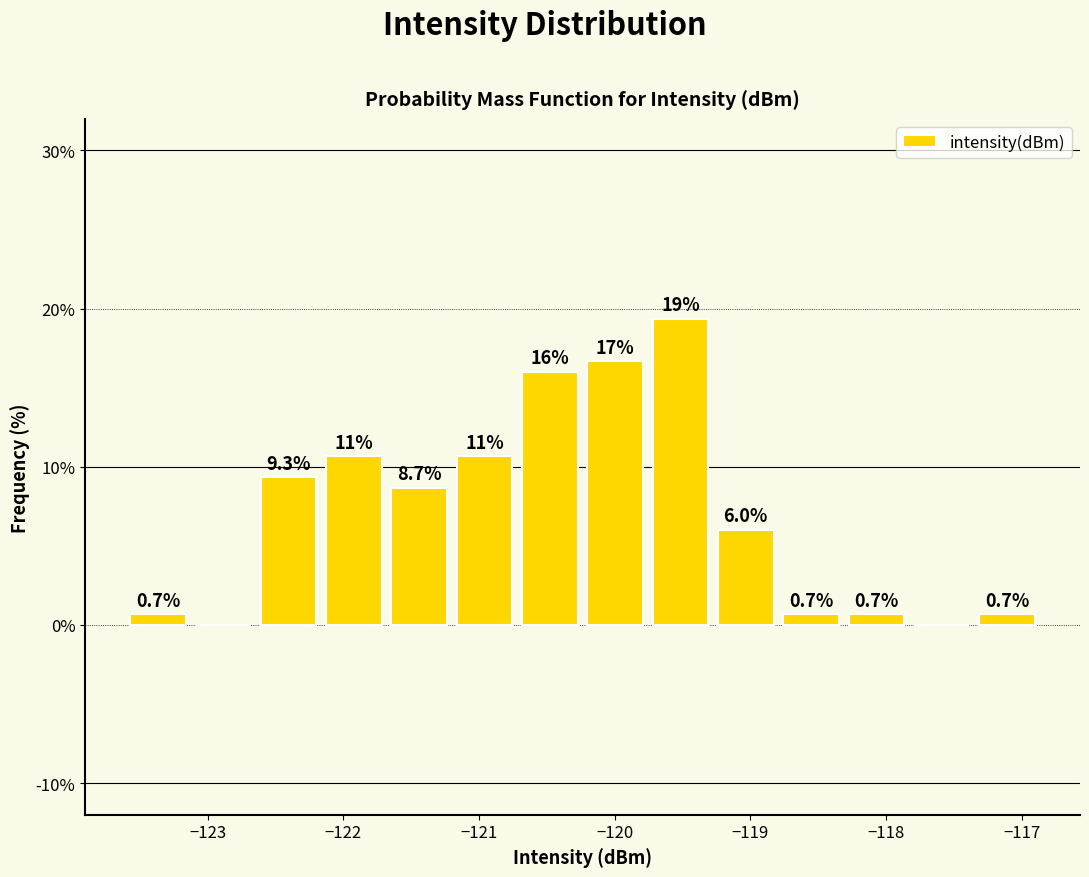

Which range on the x-axis has the tallest bar?

-119.8 to -119.3